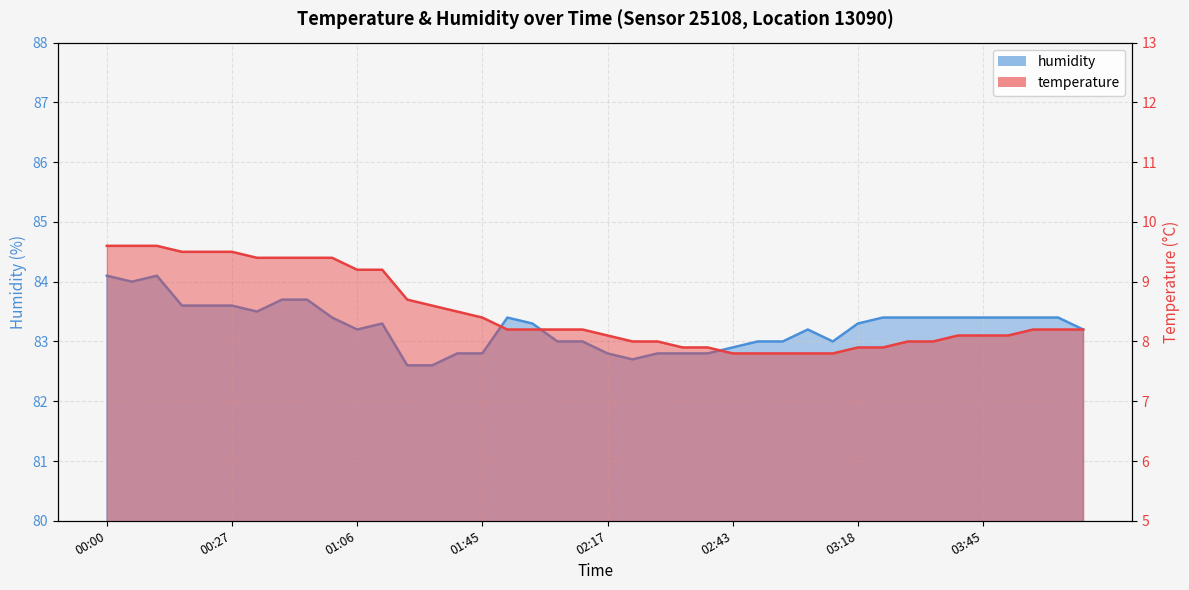

What is the label of the 39th point from the left?

04:00